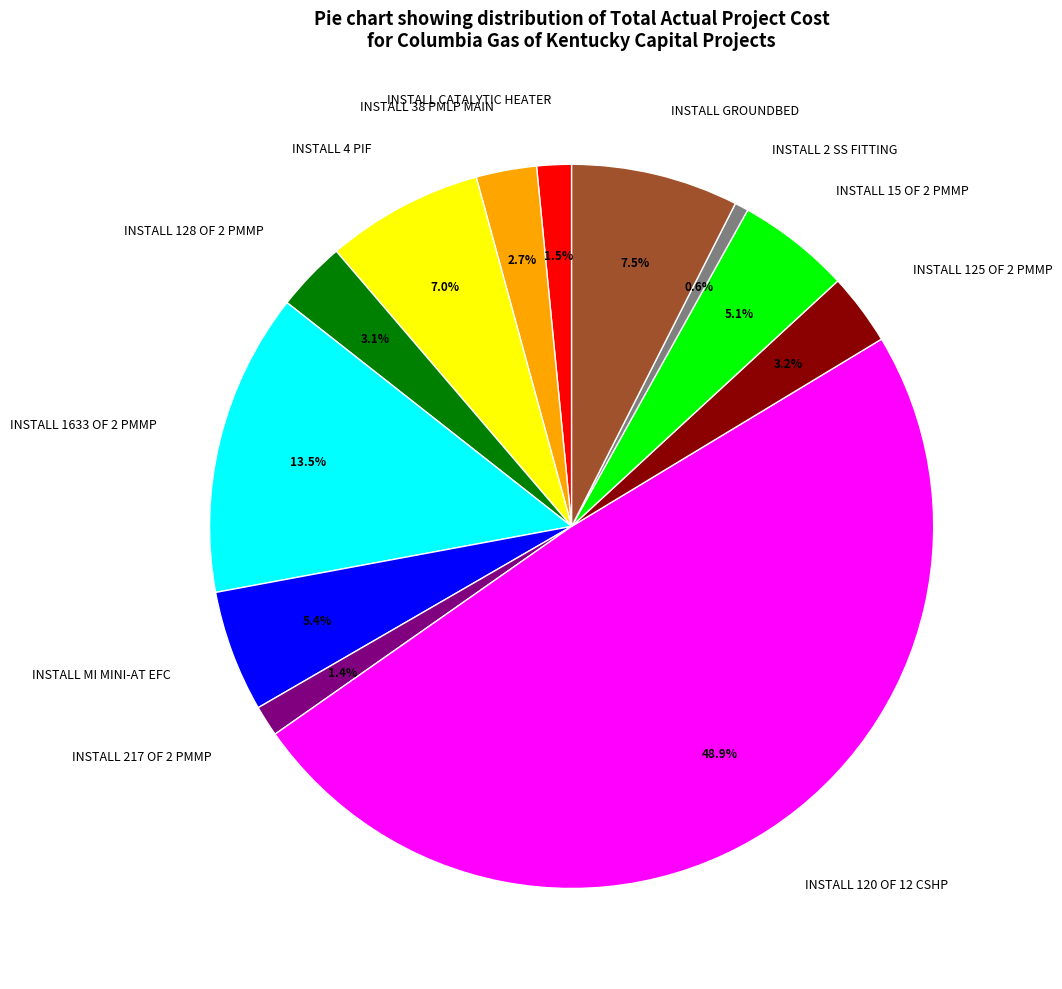

Is it true that INSTALL 2 SS FITTING is 11% of the pie?

False